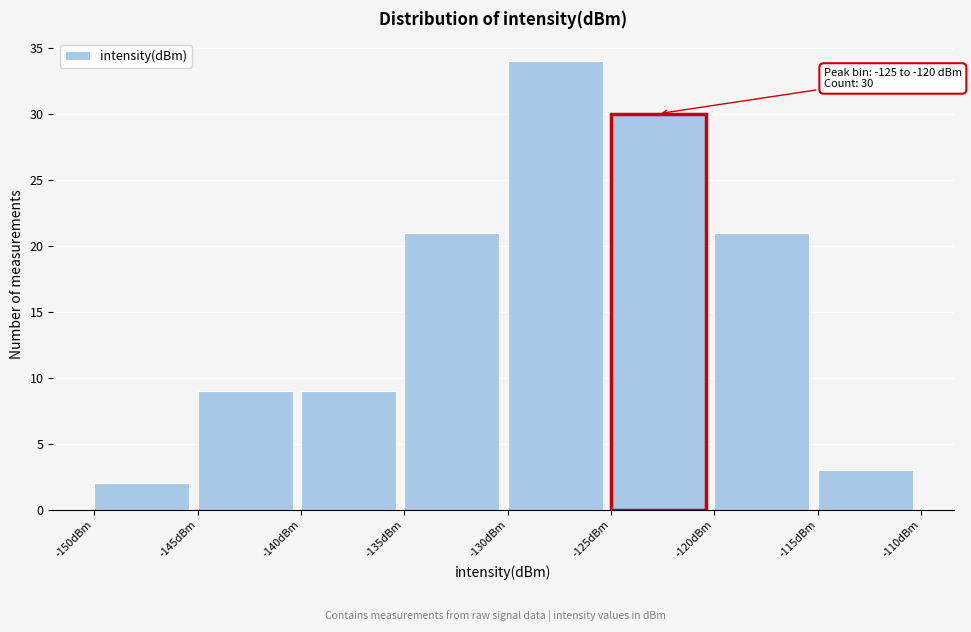

Which range on the x-axis has the tallest bar?

-130 to -125